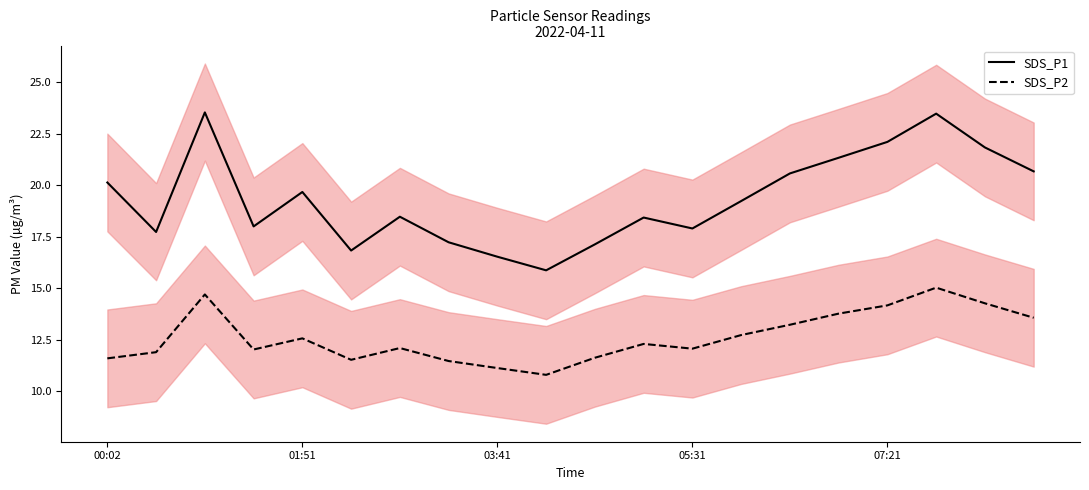

At which label does SDS_P1 first exceed 19?

00:02